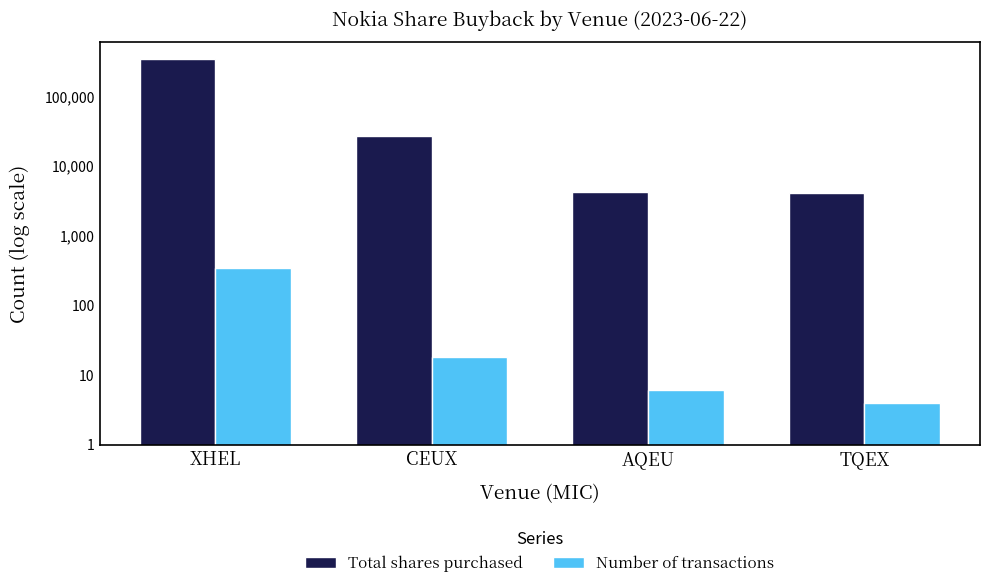

Reading right to left, what are all the values shown in this chart?

Total shares purchased: TQEX=4093	AQEU=4202	CEUX=26520	XHEL=340185
Number of transactions: TQEX=4	AQEU=6	CEUX=18	XHEL=339